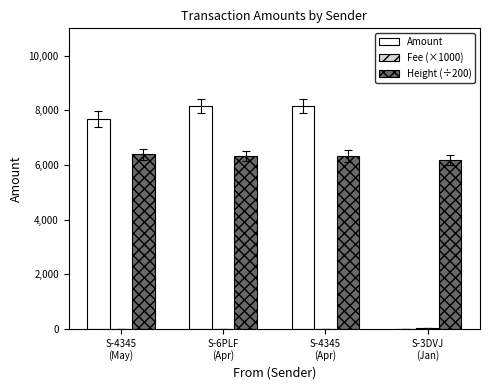

What is the maximum value shown in the chart?

8156.7